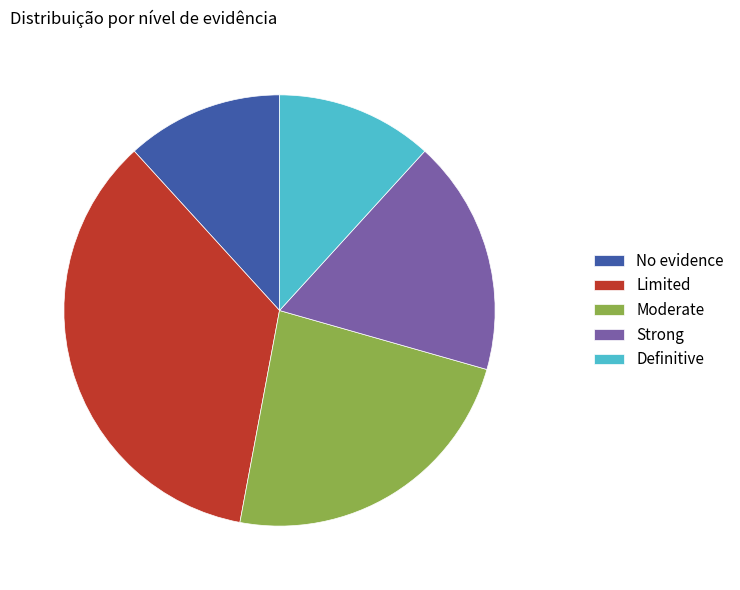

The Limited slice represents 35% of the pie. True or false?

True